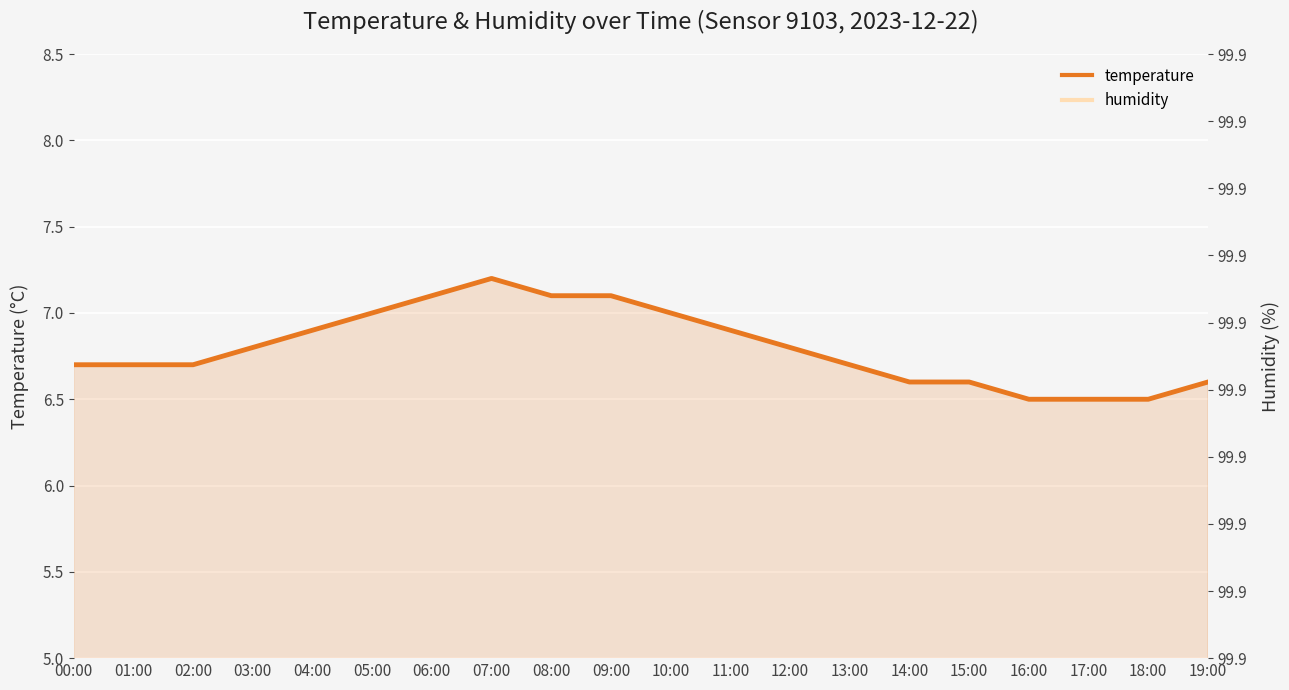

The value at 09:00 is 7.1. True or false?

True